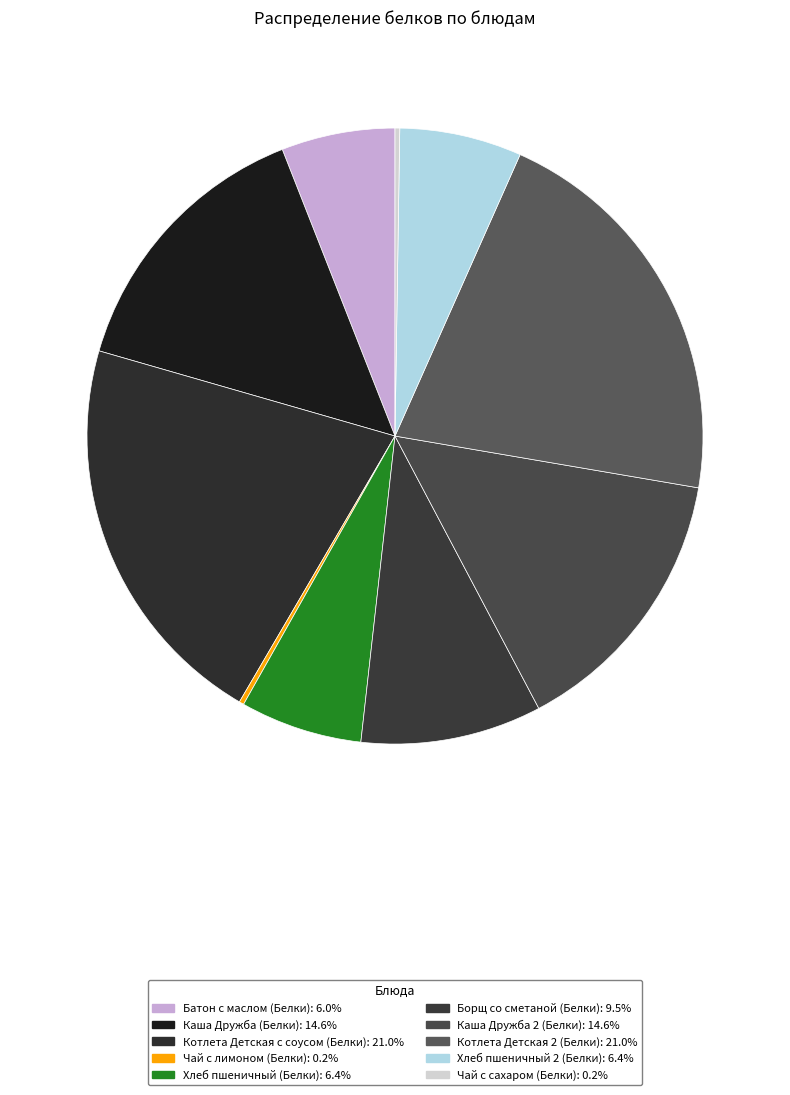

What is the largest slice in the pie chart?

Котлета Детская с соусом (Белки)